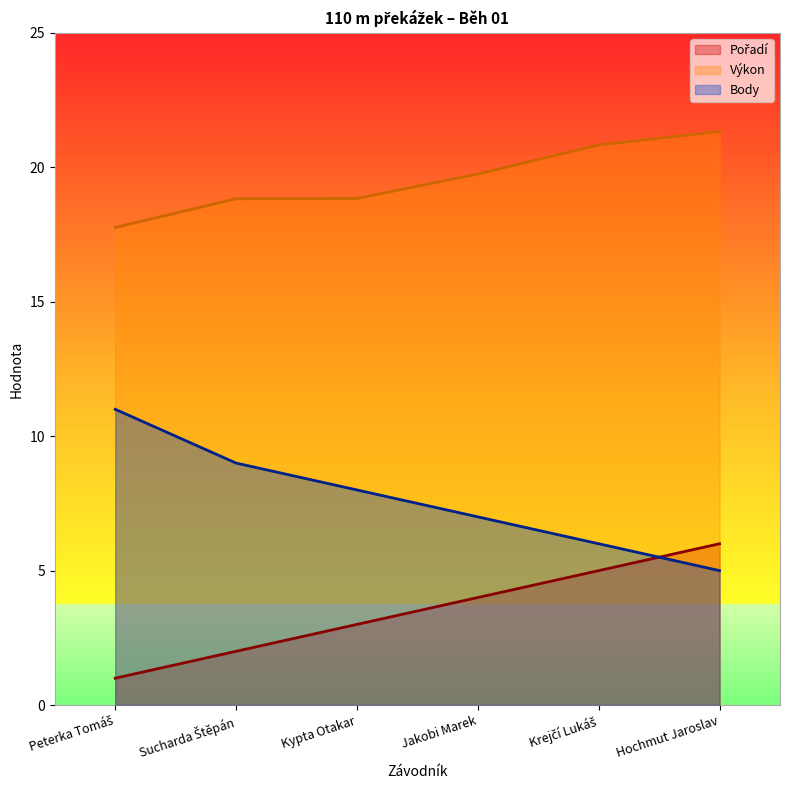

What is the difference between the maximum and minimum values in the Body series?

6.0